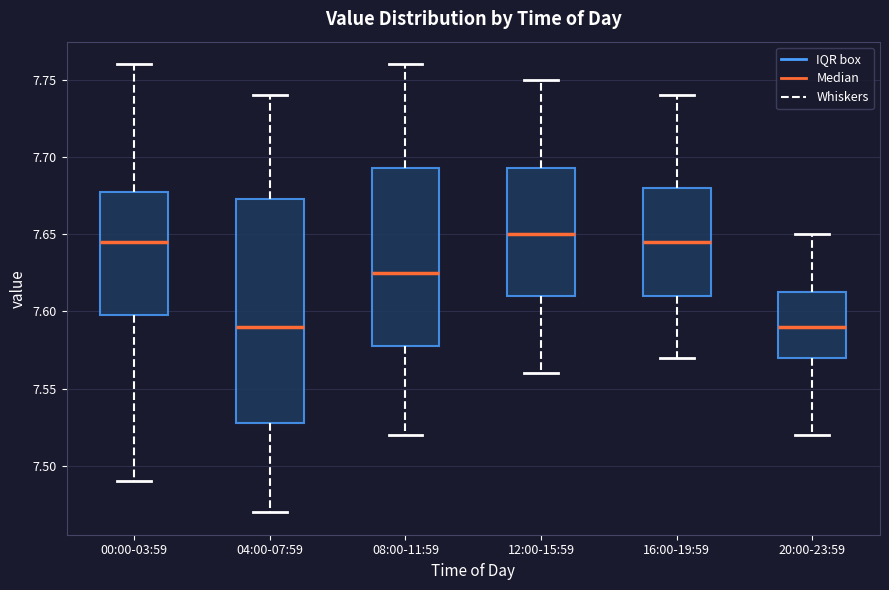

Reading left to right, read every box against the y-axis: the position of its median line, the range the box covers, and the ends of its whiskers. The values are not printed on the chart, so give them approximately, as read against the axis.

00:00-03:59: median 7.645, box 7.600 to 7.680, whiskers 7.490 to 7.760
04:00-07:59: median 7.590, box 7.530 to 7.675, whiskers 7.470 to 7.740
08:00-11:59: median 7.625, box 7.580 to 7.695, whiskers 7.520 to 7.760
12:00-15:59: median 7.650, box 7.610 to 7.695, whiskers 7.560 to 7.750
16:00-19:59: median 7.645, box 7.610 to 7.680, whiskers 7.570 to 7.740
20:00-23:59: median 7.590, box 7.570 to 7.615, whiskers 7.520 to 7.650